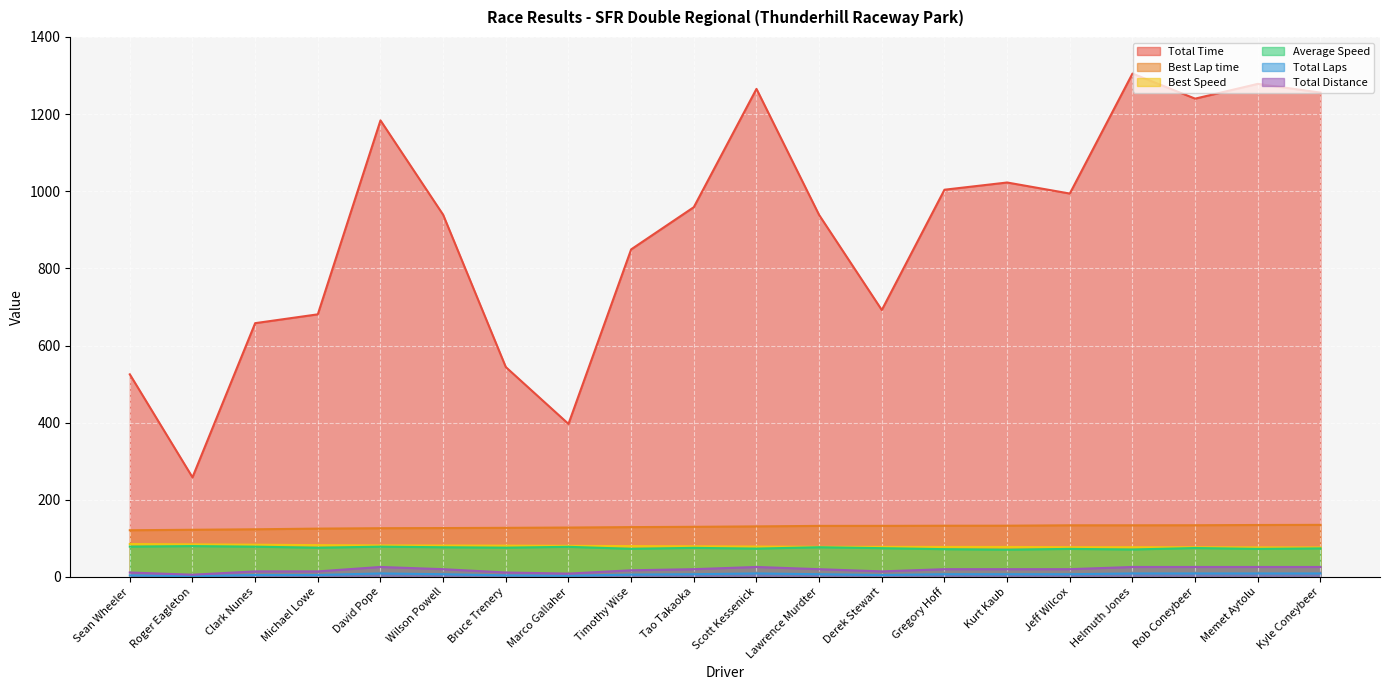

Reading left to right, list all the values displayed in this chart.

Total Time: 525.2	258.2	657.9	680.8	1183.7	939.0	544.1	396.7	849.2	958.7	1265.4	938.4	692.0	1003.9	1022.6	994.0	1305.1	1240.0	1278.4	1255.7
Best Lap time: 121.0	122.3	123.5	125.2	126.3	126.7	127.2	128.0	129.1	129.9	131.0	132.3	132.4	132.7	132.8	133.8	133.8	134.0	134.6	135.0
Best Speed: 85.3	84.4	83.6	82.4	81.7	81.5	81.1	80.6	79.9	79.4	78.8	78.0	77.9	77.7	77.7	77.1	77.1	77.0	76.6	76.4
Average Speed: 78.6	79.9	78.4	75.8	78.4	76.9	75.9	78.0	72.9	75.3	73.4	77.0	74.5	71.9	70.6	72.7	71.2	74.9	72.6	73.9
Total Laps: 4.0	2.0	5.0	5.0	9.0	7.0	4.0	3.0	6.0	7.0	9.0	7.0	5.0	7.0	7.0	7.0	9.0	9.0	9.0	9.0
Total Distance: 11.5	5.7	14.3	14.3	25.8	20.1	11.5	8.6	17.2	20.1	25.8	20.1	14.3	20.1	20.1	20.1	25.8	25.8	25.8	25.8